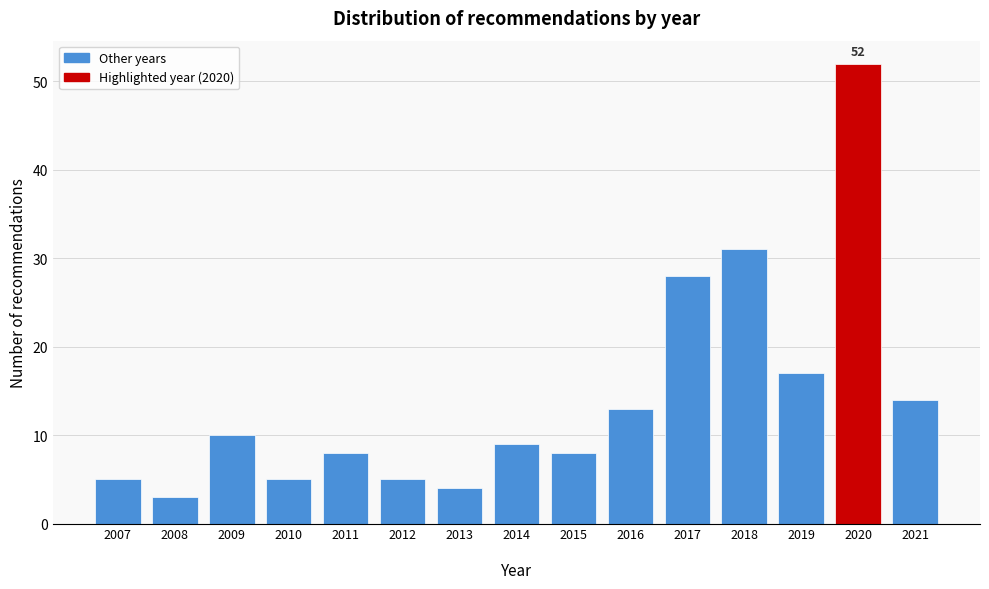

Reading left to right, list all the values displayed in this chart.

5	3	10	5	8	5	4	9	8	13	28	31	17	52	14